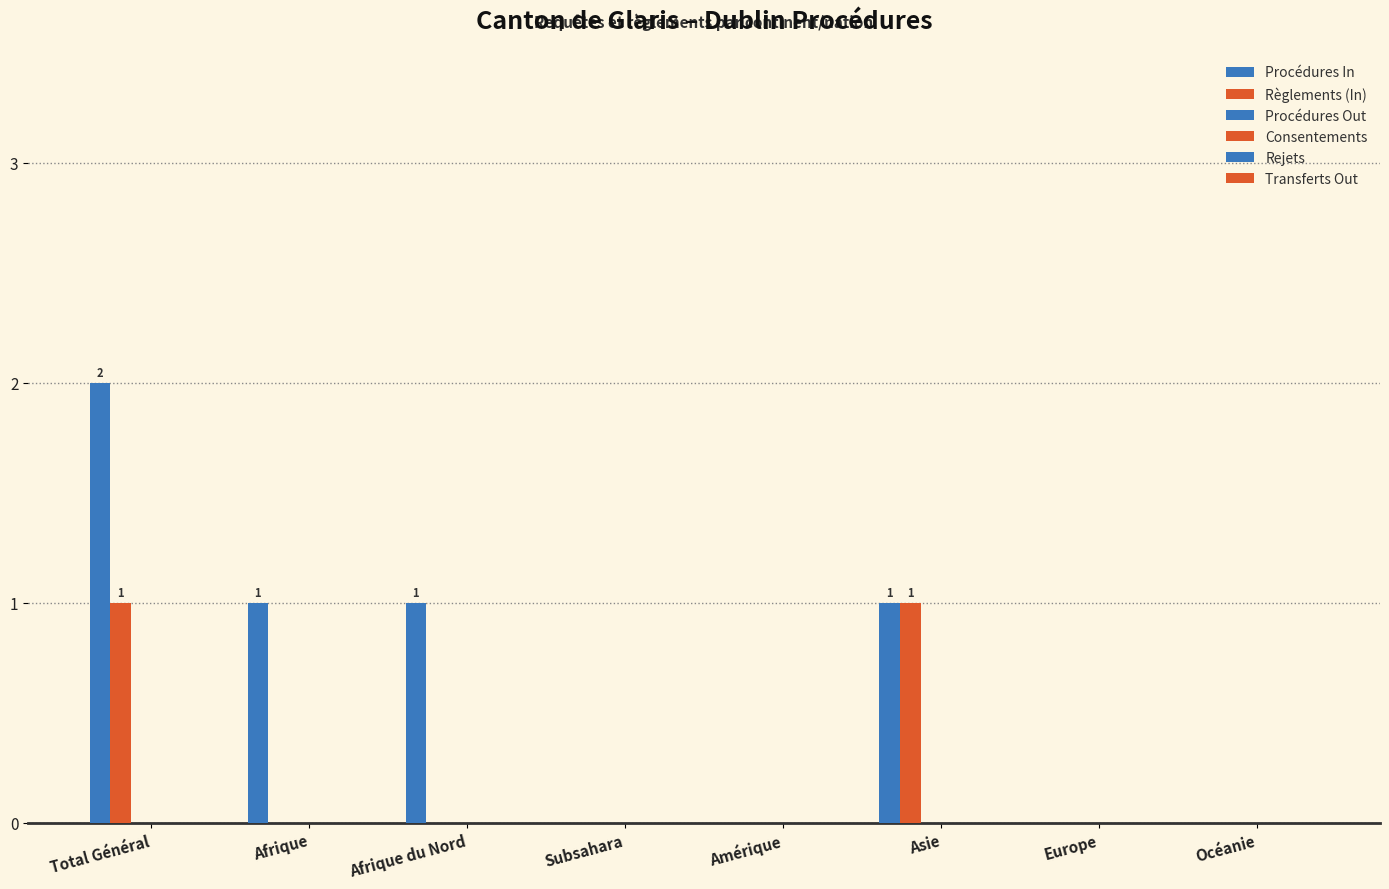

How many groups of bars are there?

8